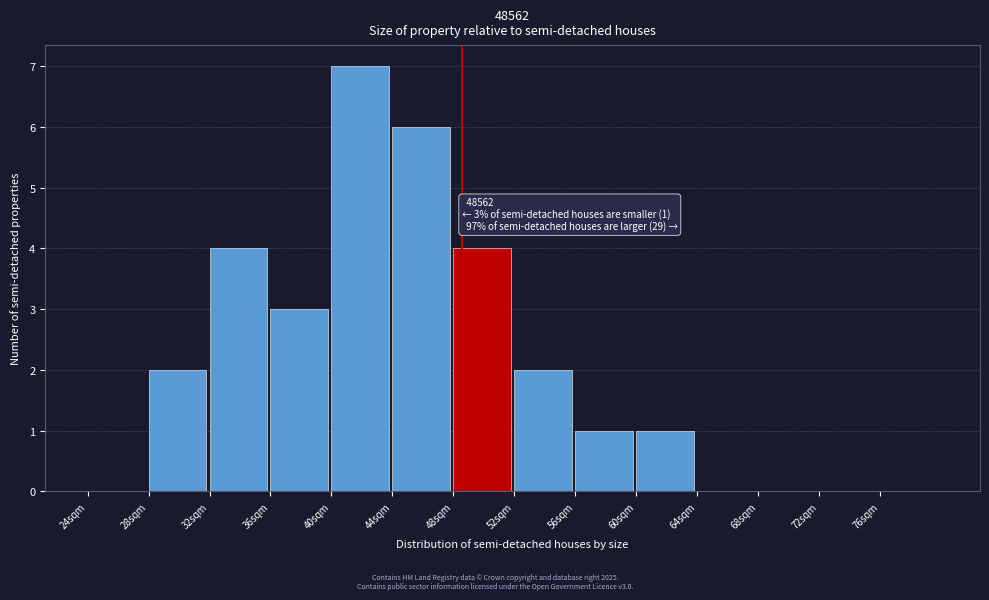

Reading right to left, what are all the values shown in this chart?

76sqm=0	72sqm=0	68sqm=0	64sqm=0	60sqm=1	56sqm=1	52sqm=2	48sqm=4	44sqm=6	40sqm=7	36sqm=3	32sqm=4	28sqm=2	24sqm=0